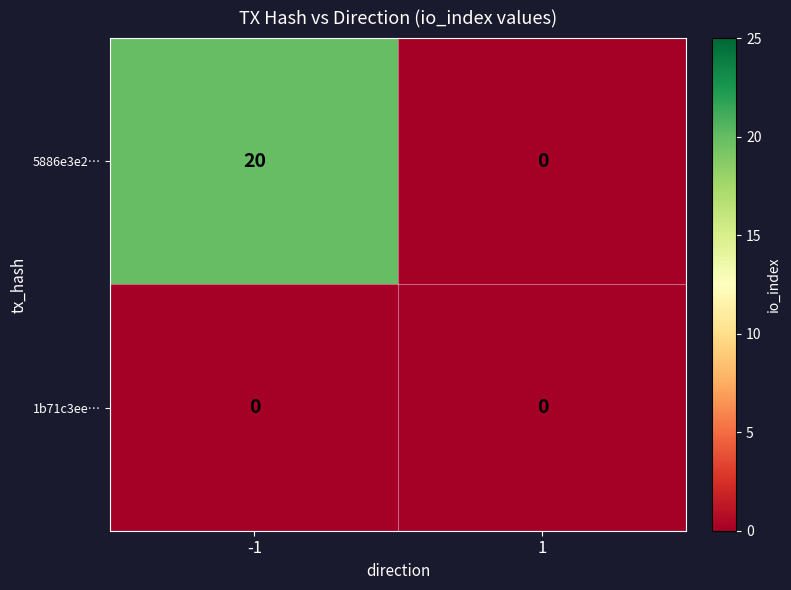

What is the average value of the 5886e3e2… series?

10